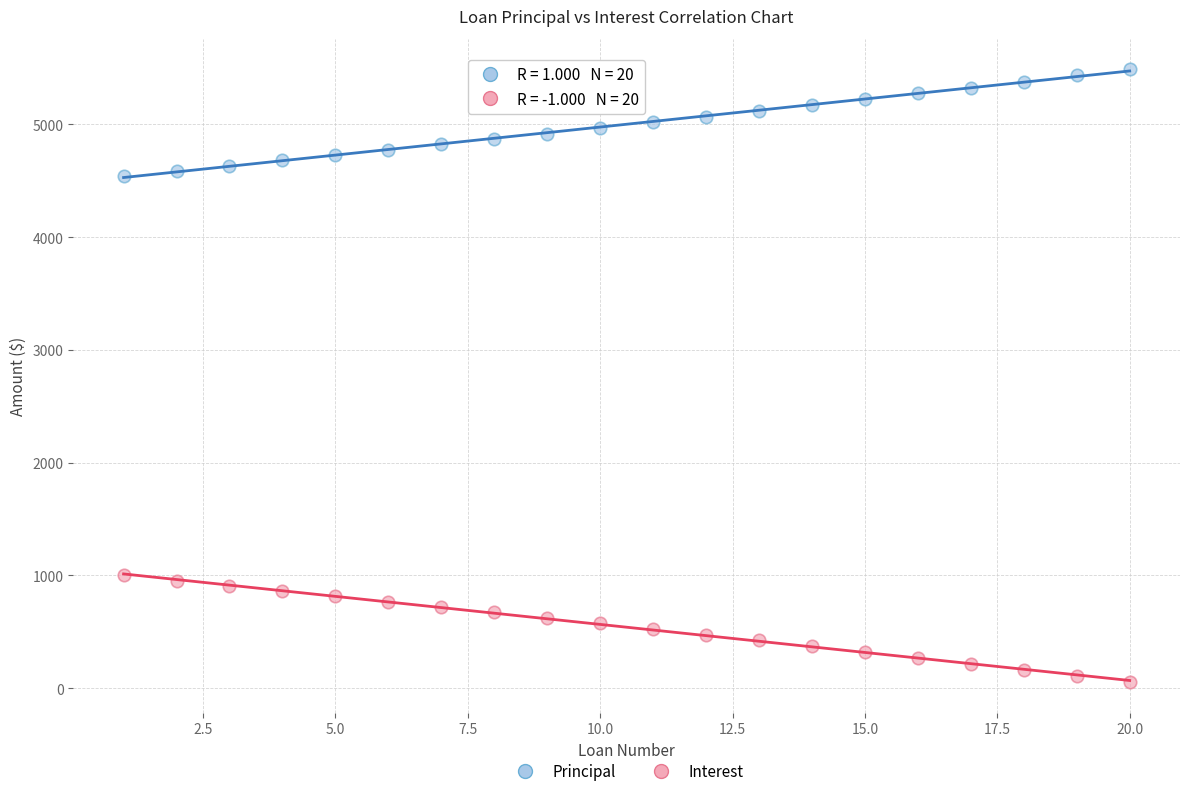

Which series contains the highest Y value?

Principal